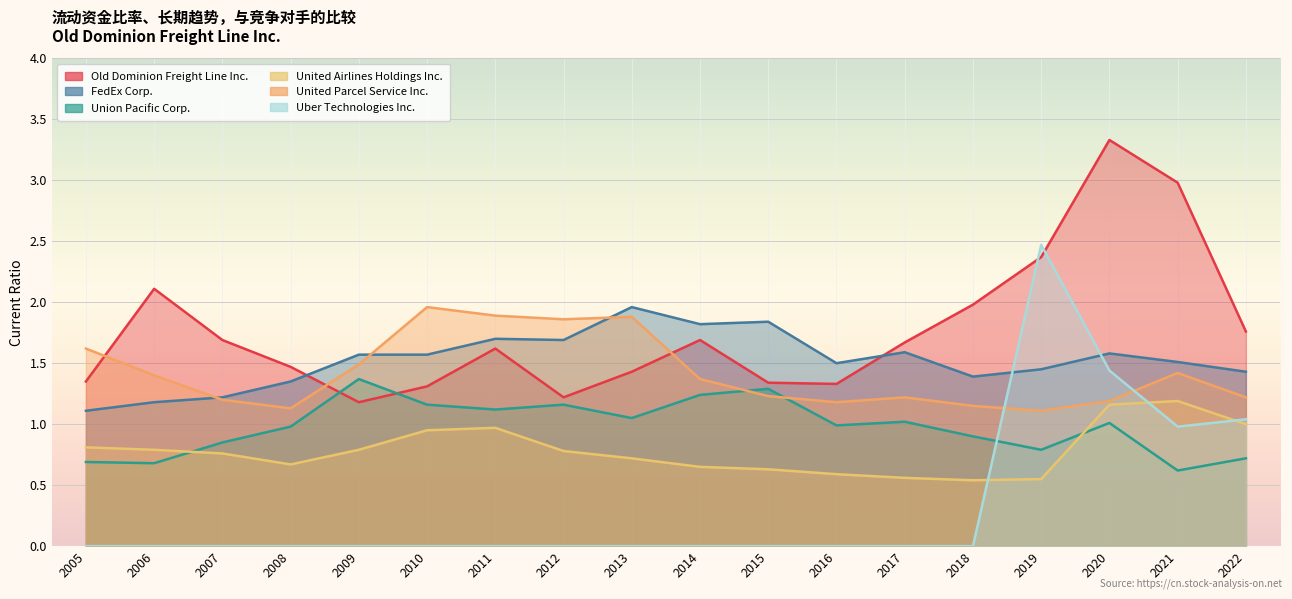

Count the number of categories in the chart.

18